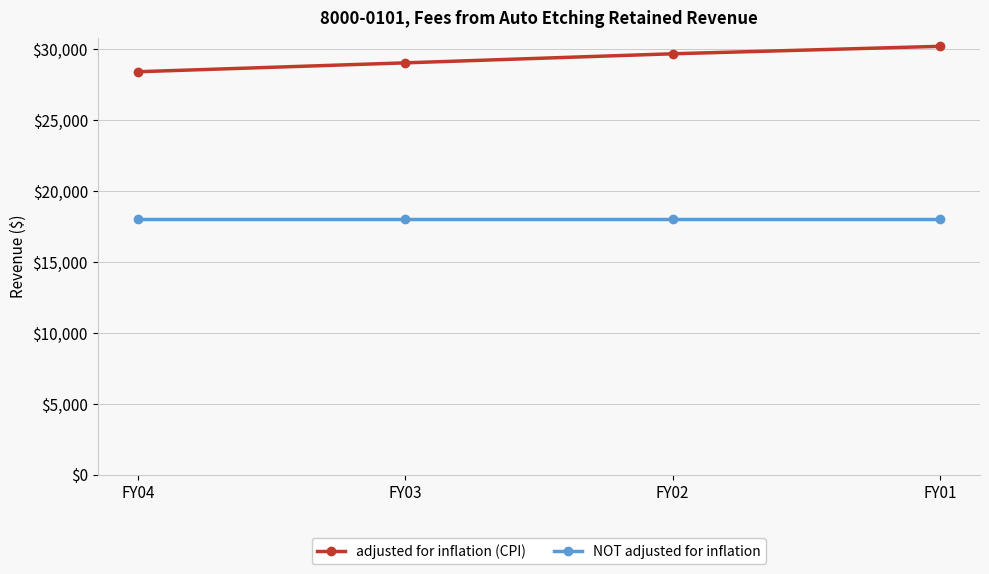

True or false: NOT adjusted for inflation has more than 1 interior local peaks.

False